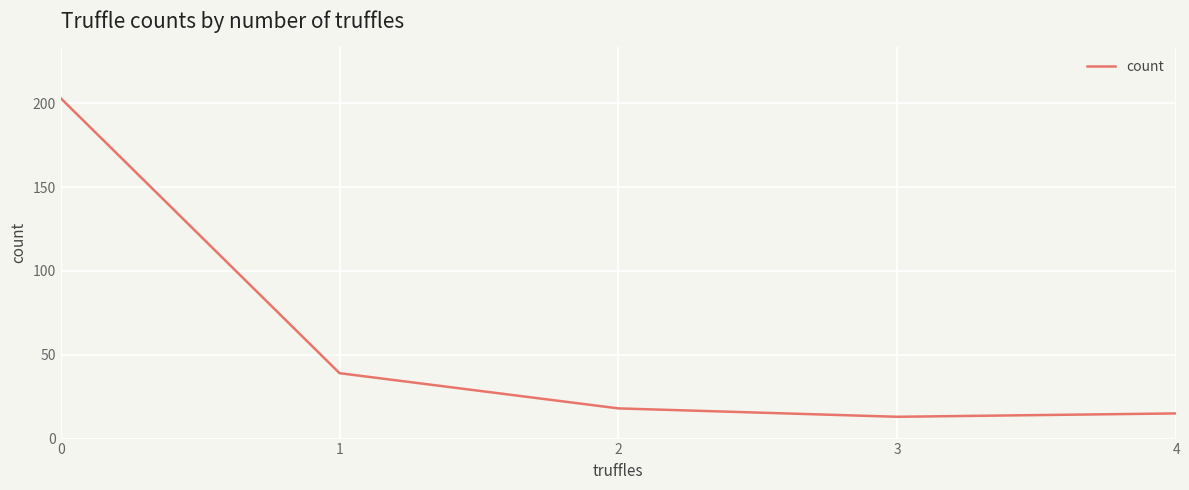

The chart shows a value of 18 at 2. True or false?

True